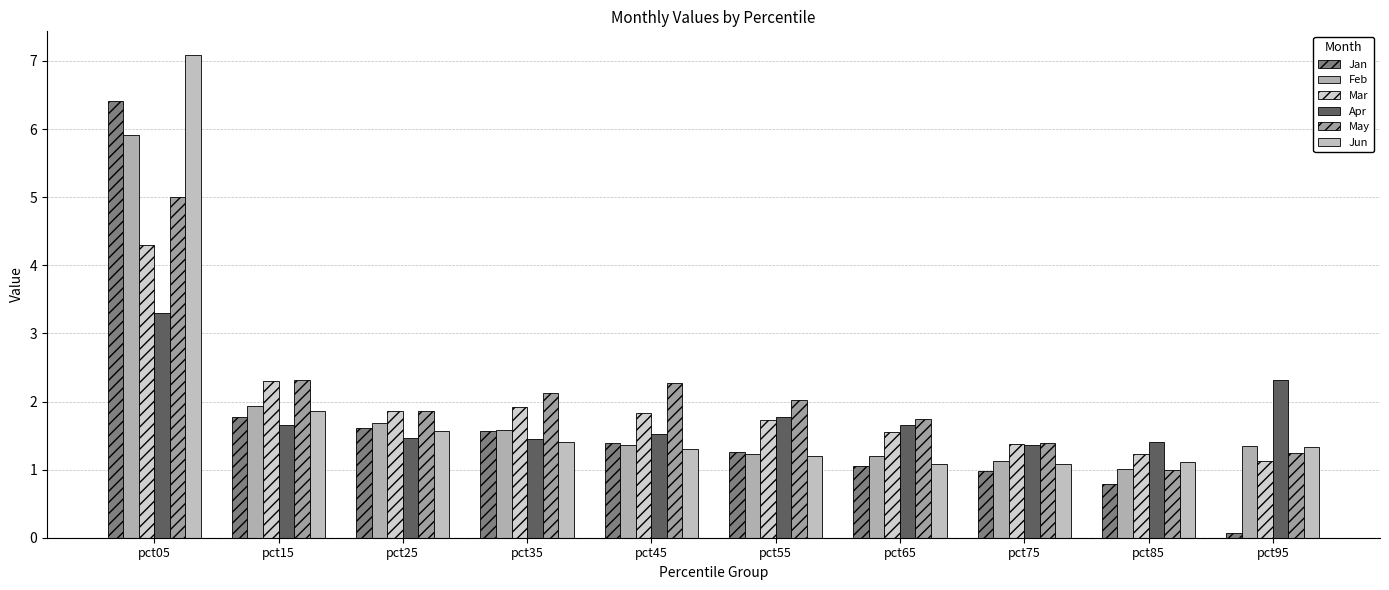

The Jun series shows 1.4 at pct35. True or false?

True